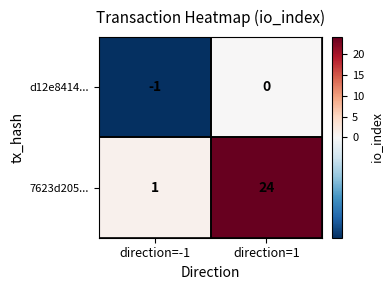

Rank the series at direction=1 from lowest to highest value.

d12e8414..., 7623d205...